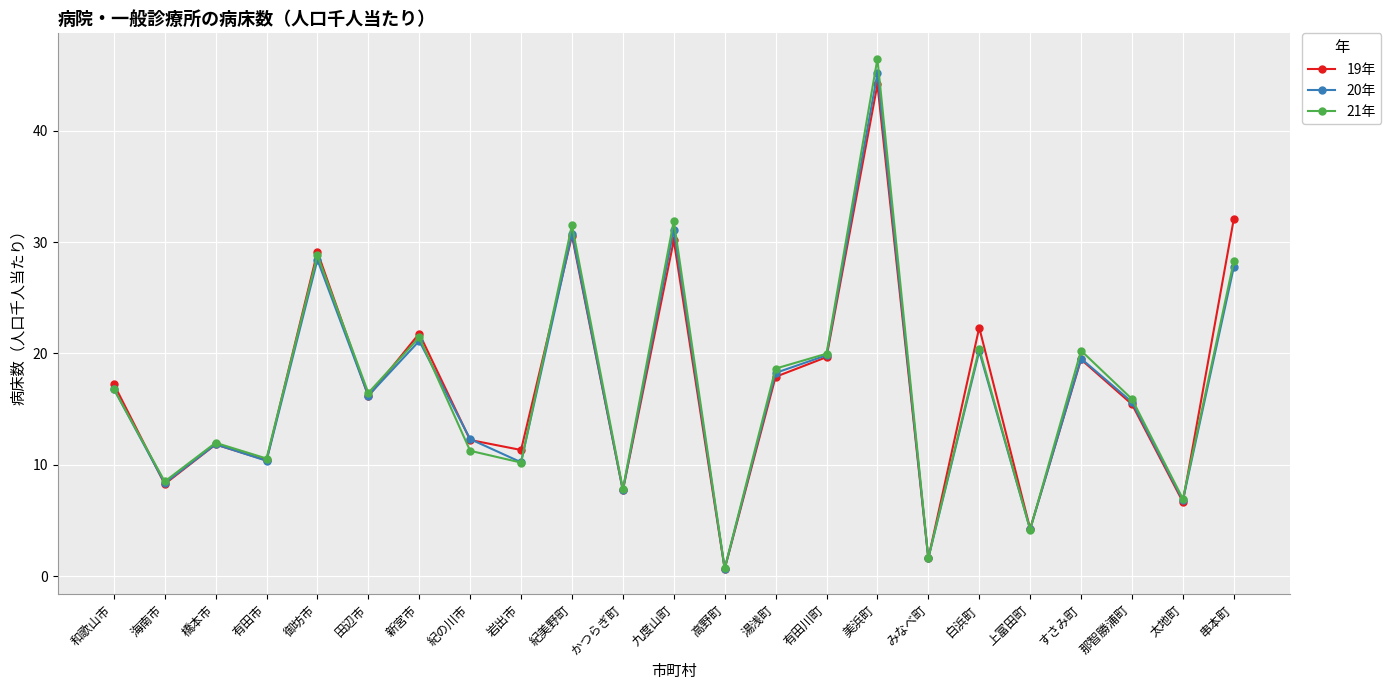

At which label does 21年 first exceed 16?

和歌山市